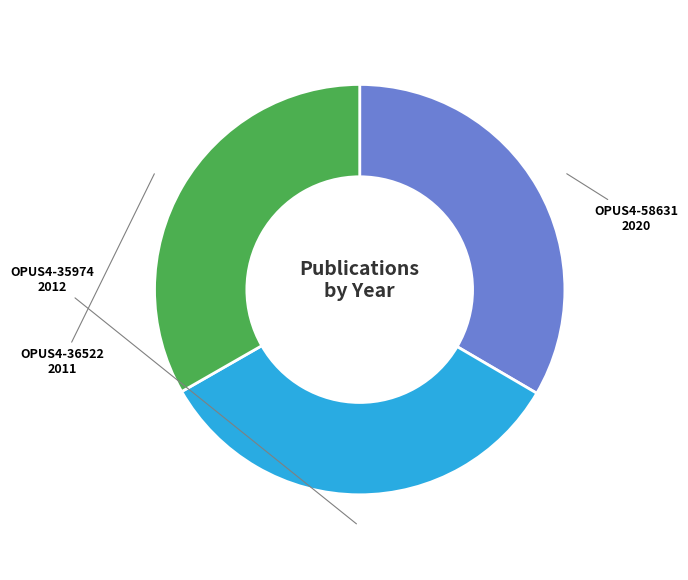

Count the number of slices in the pie.

3